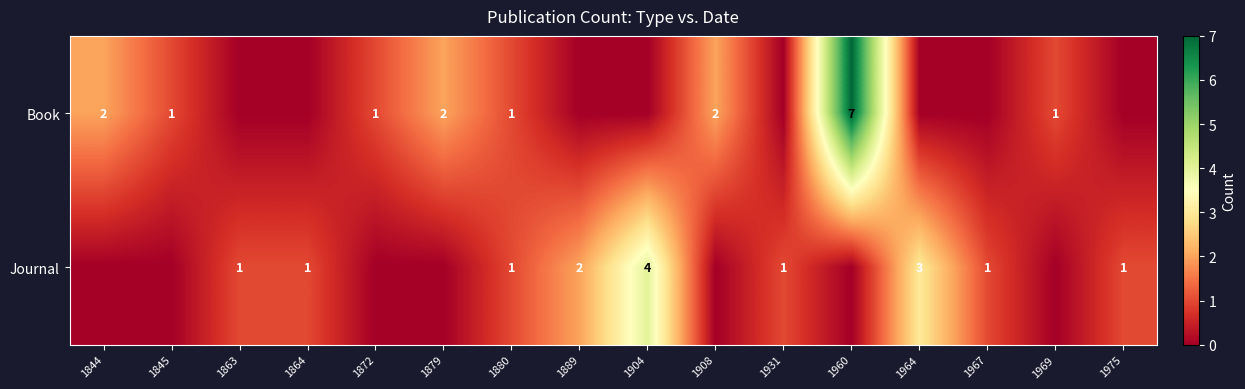

The Journal series shows 2 at 1967. True or false?

False